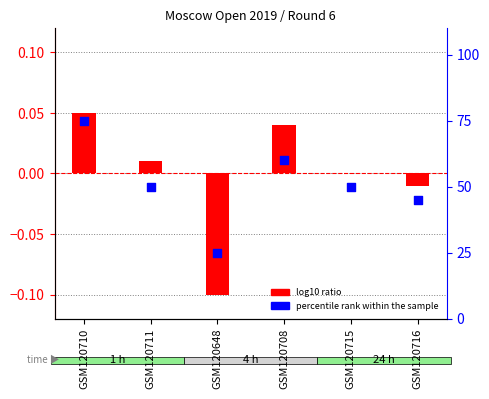

Which series has the largest Y range (max minus min)?

percentile rank within the sample